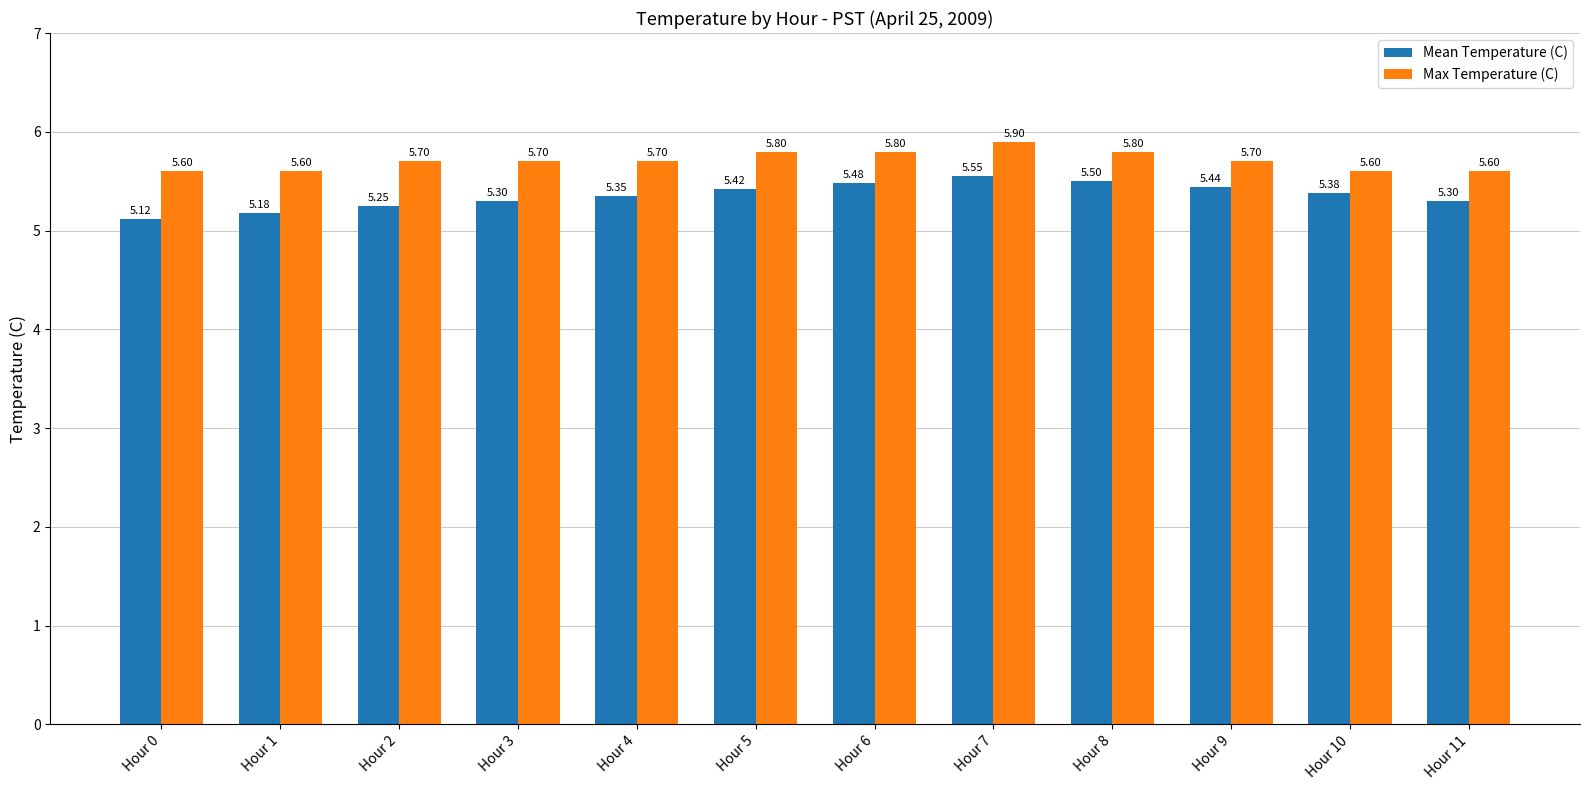

Which series has the largest range (max minus min)?

Mean Temperature (C)